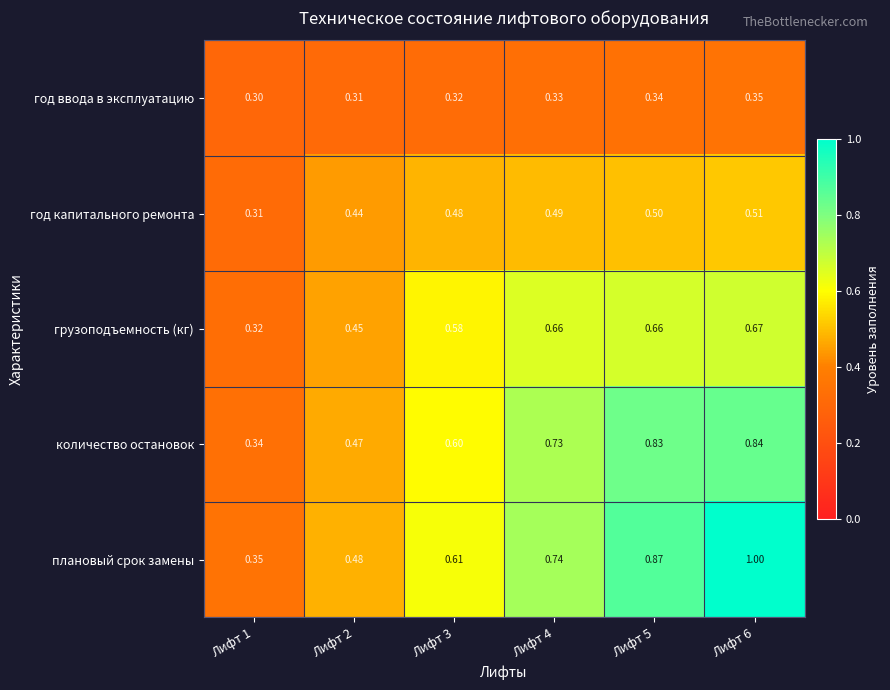

Which series has the widest spread of values?

плановый срок замены